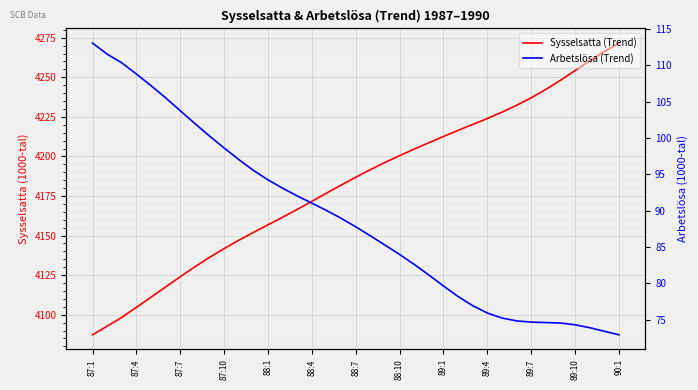

True or false: Sysselsatta (Trend) and Arbetslösa (Trend) cross at least once.

False